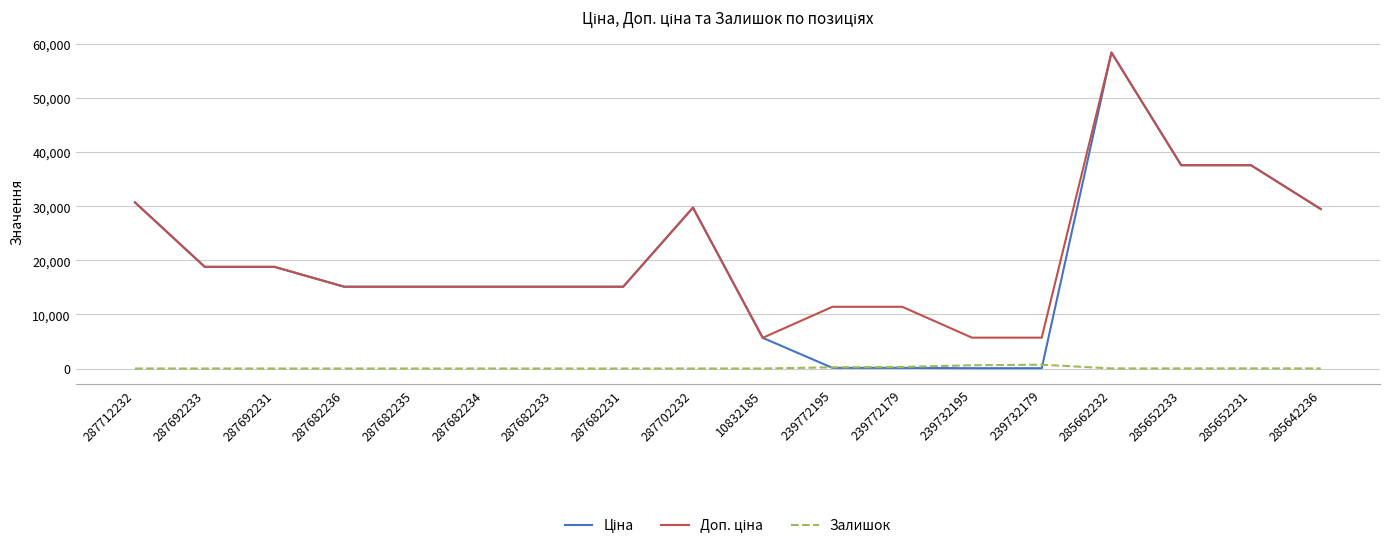

How many lines are shown in the chart?

3